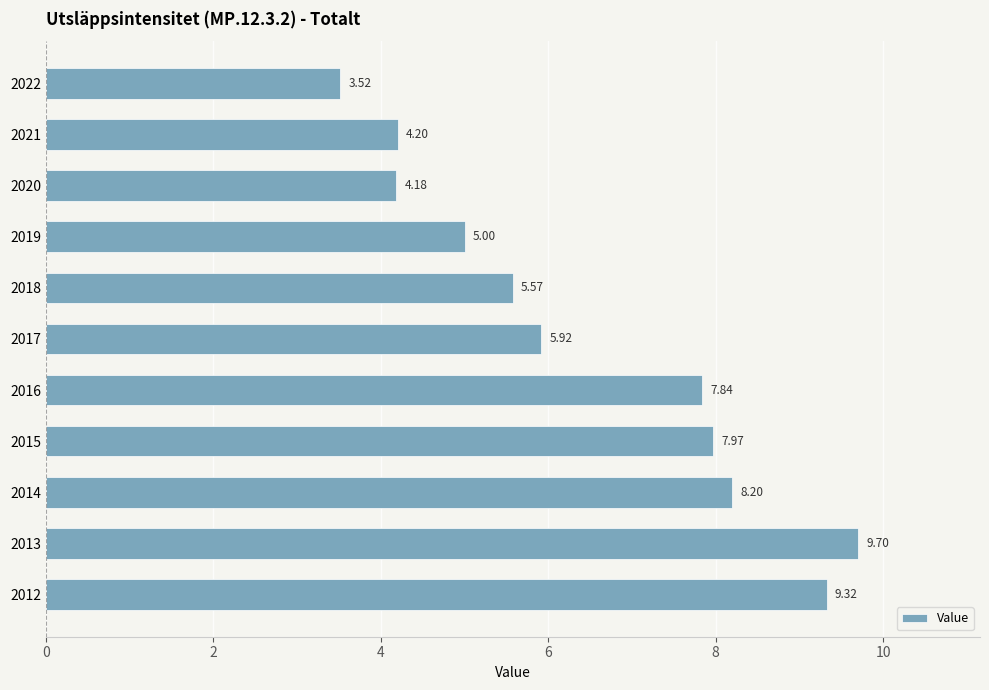

List the labels in order of value, smallest first.

2022, 2020, 2021, 2019, 2018, 2017, 2016, 2015, 2014, 2012, 2013